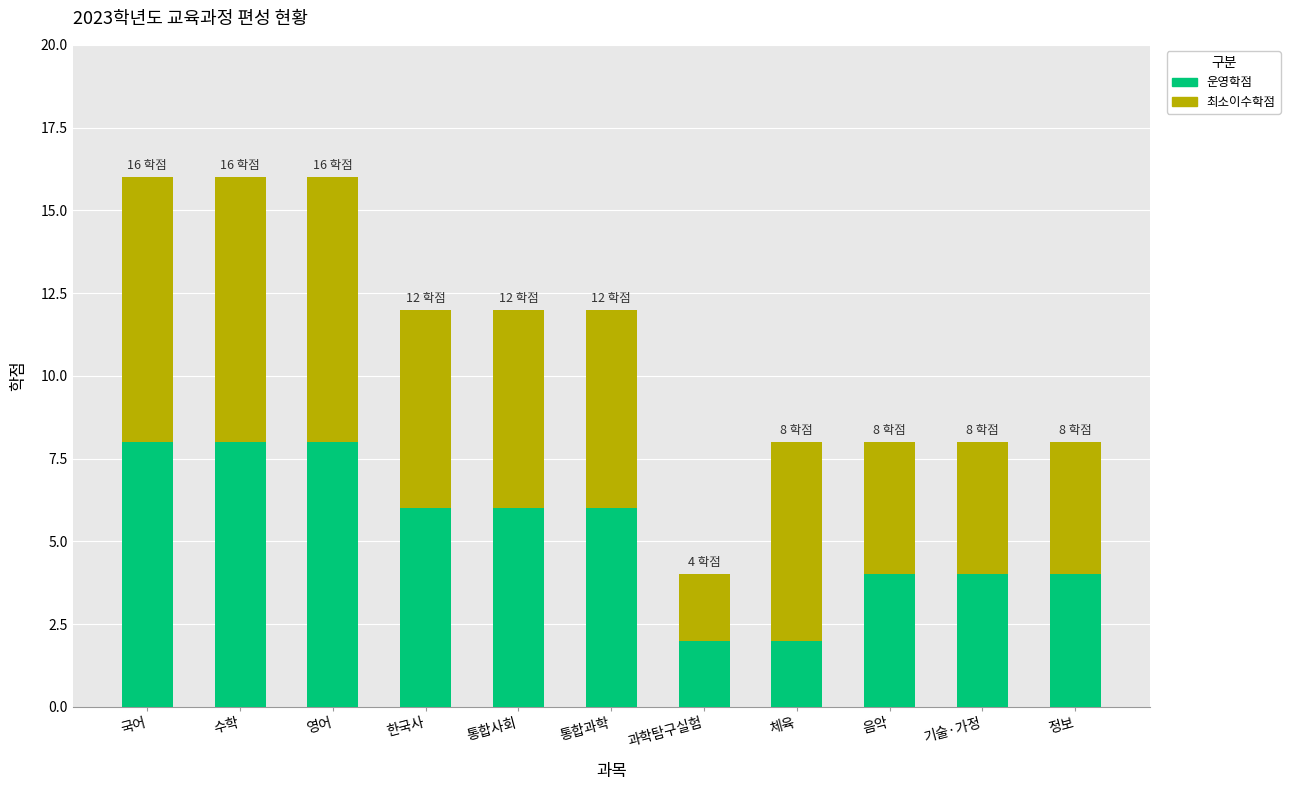

What is the average value of the 운영학점 series?

5